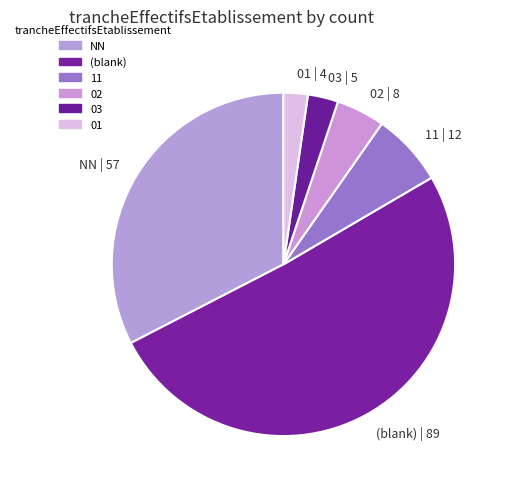

Which has a higher value, 11 | 12 or 03 | 5?

11 | 12